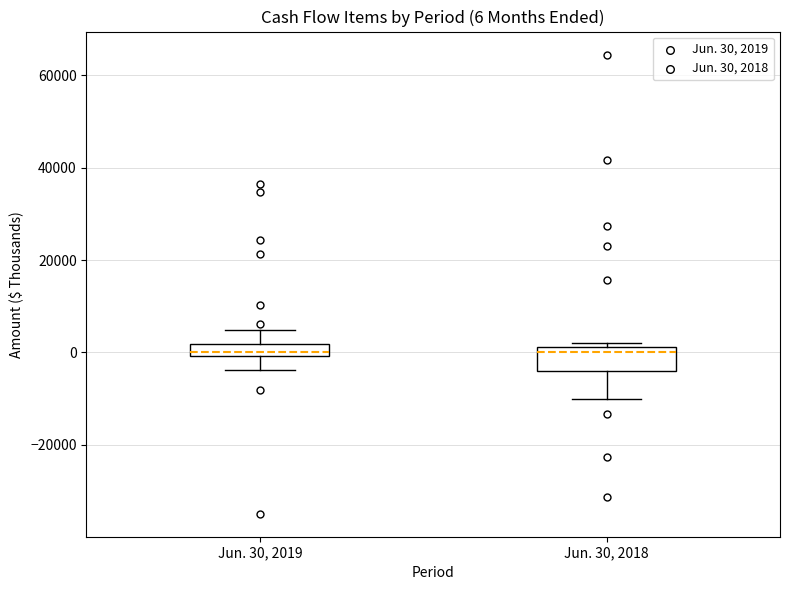

Comparing the boxes themselves (not the whiskers), which one is the tallest?

Jun. 30, 2018